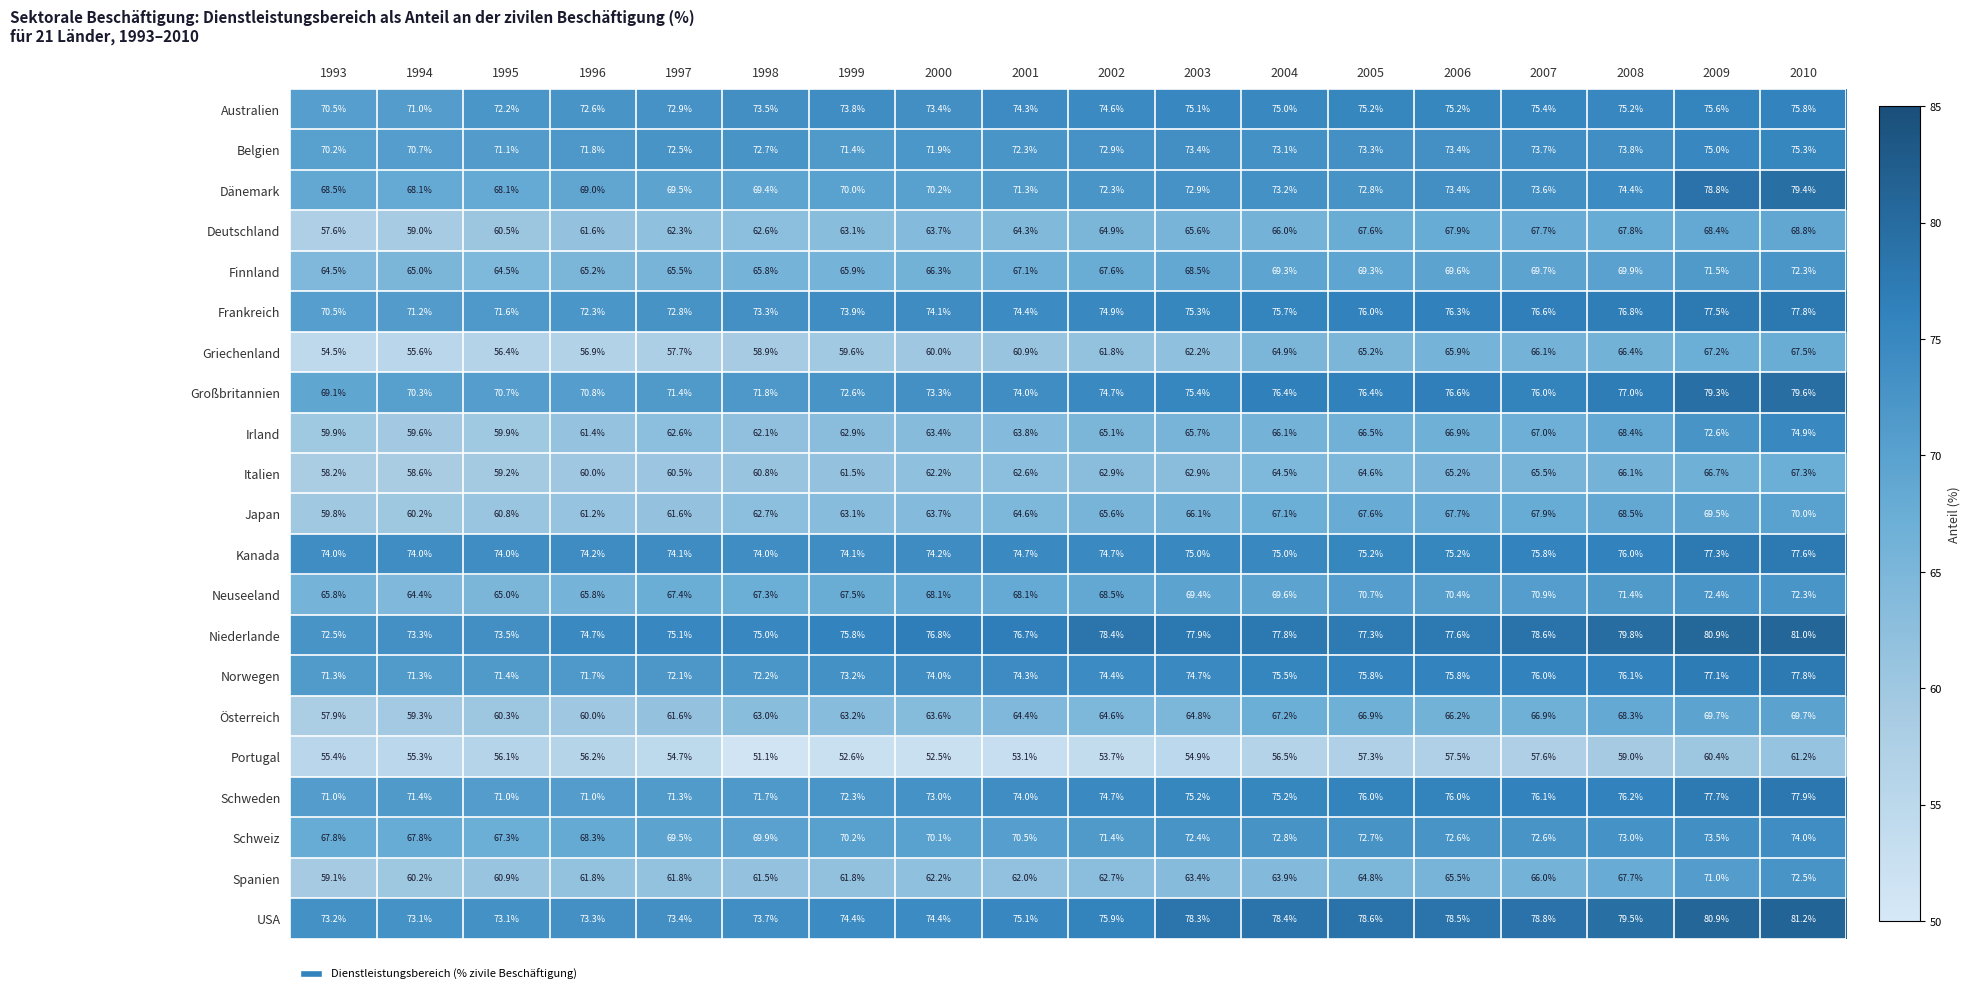

Is it true that Irland equals 66.1 at 2004?

True